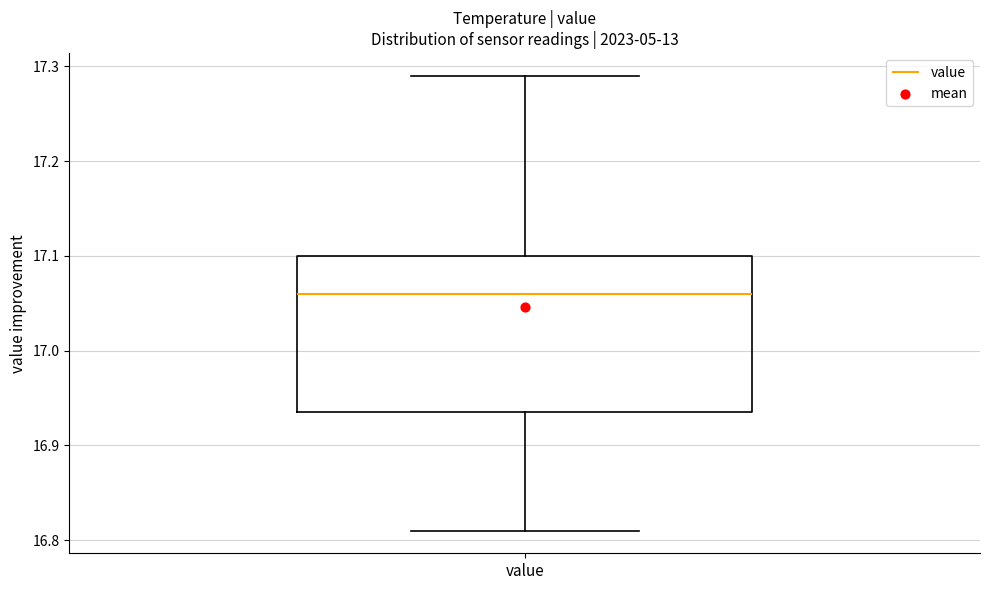

Transcribe this box plot: give where the median line is, the range the box spans, and where the two whiskers end, as read against the y-axis. The values are not printed on the chart, so give them approximately, as read against the axis.

median 17.06, box 16.94 to 17.10, whiskers 16.81 to 17.29